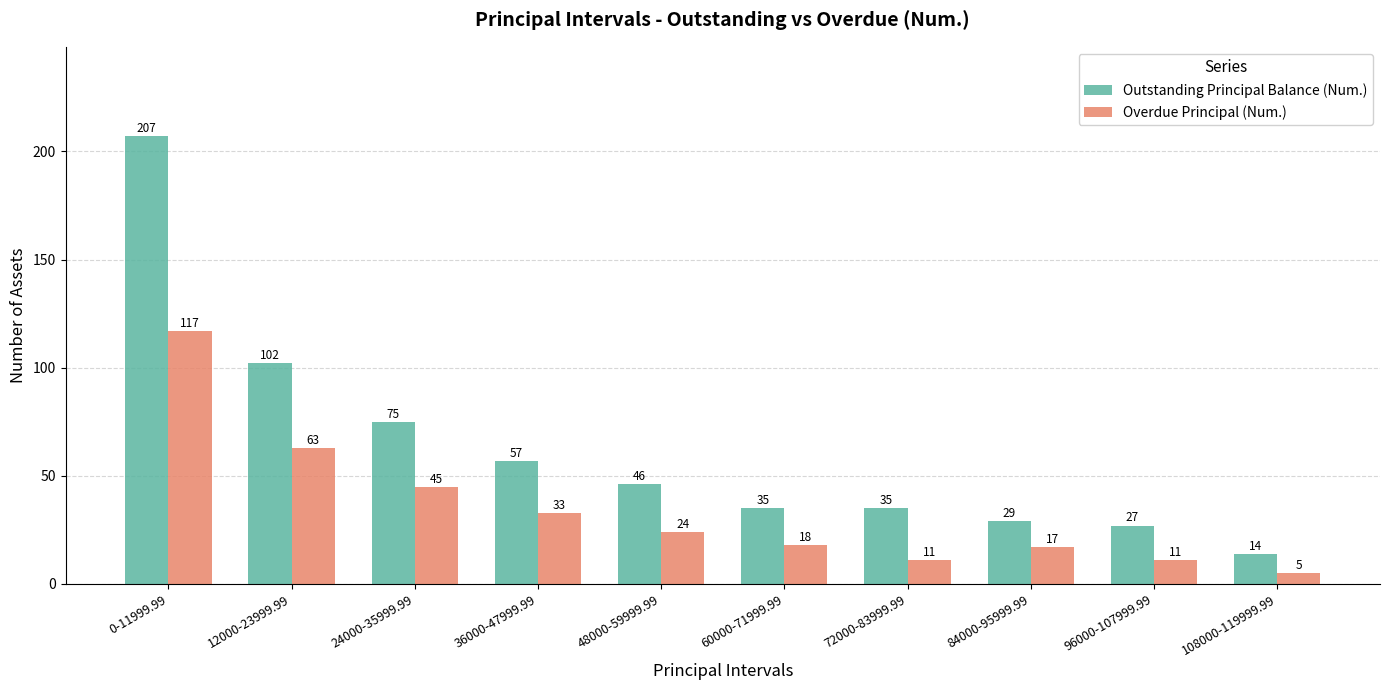

Is it true that Outstanding Principal Balance (Num.) equals 33 at 36000-47999.99?

False